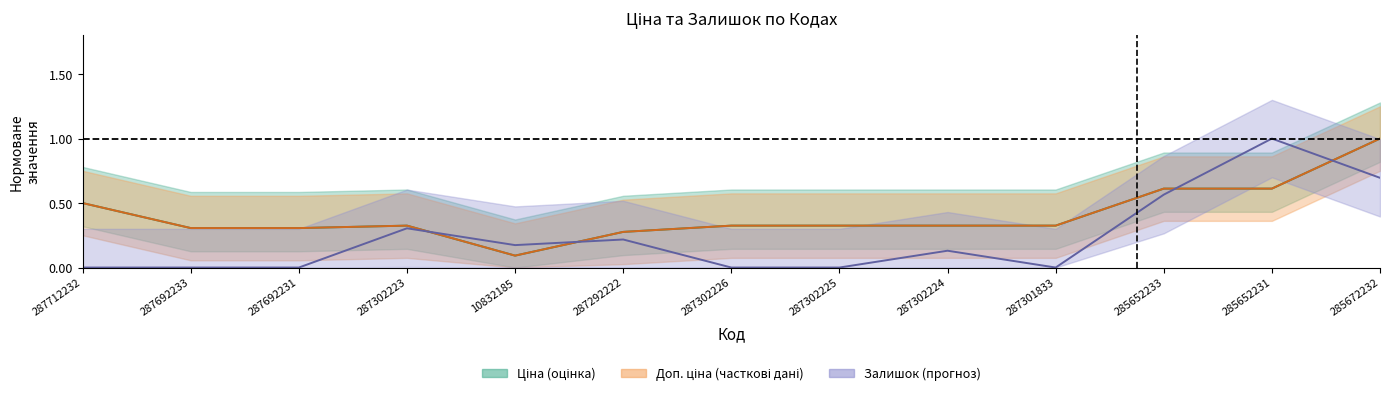

How many interior local valleys does the Доп. ціна series have?

1